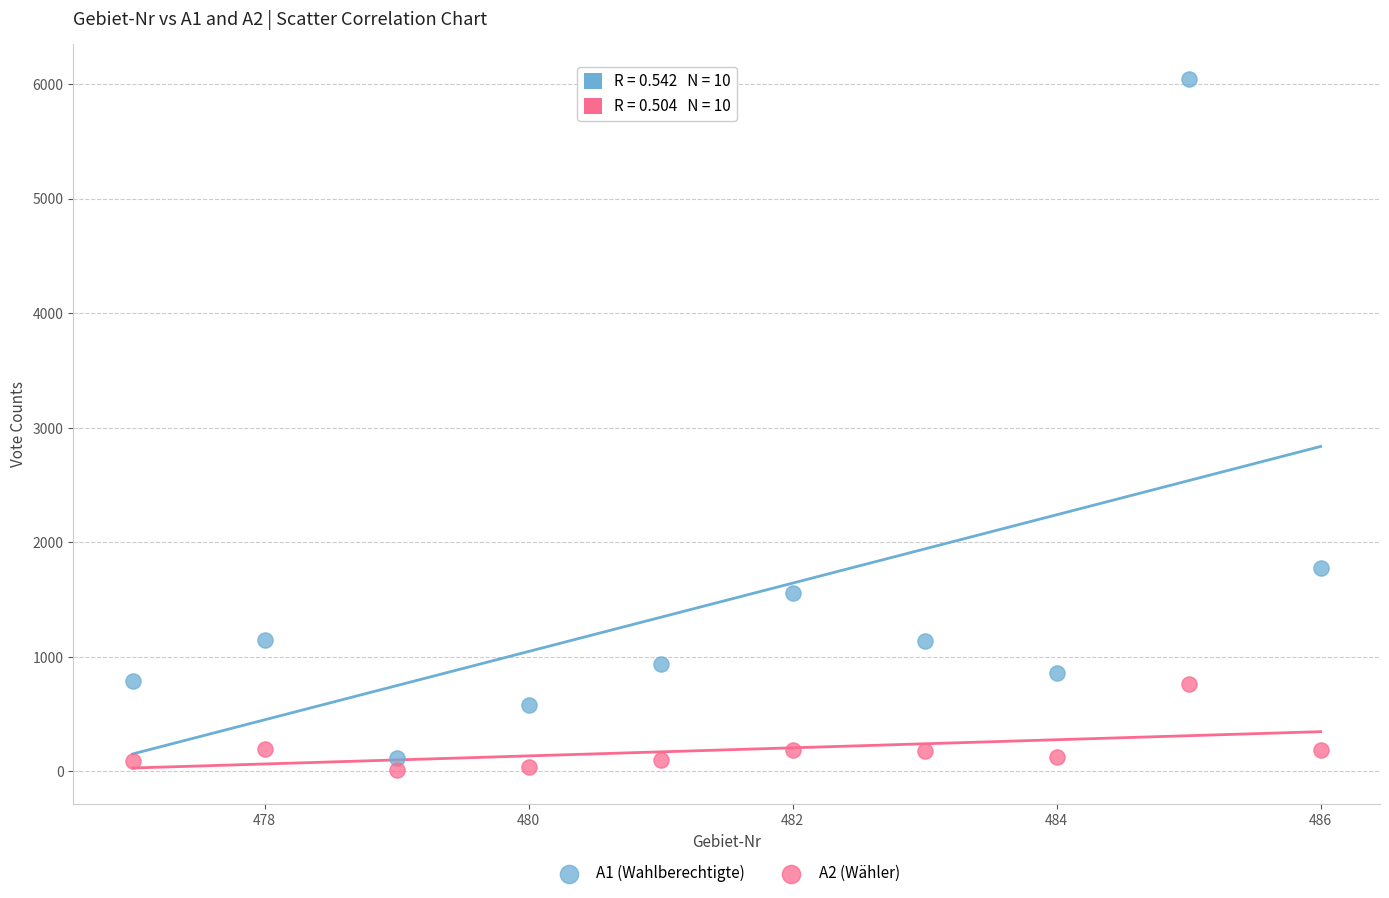

Across all series, what Y value is closest to 3031?

1778